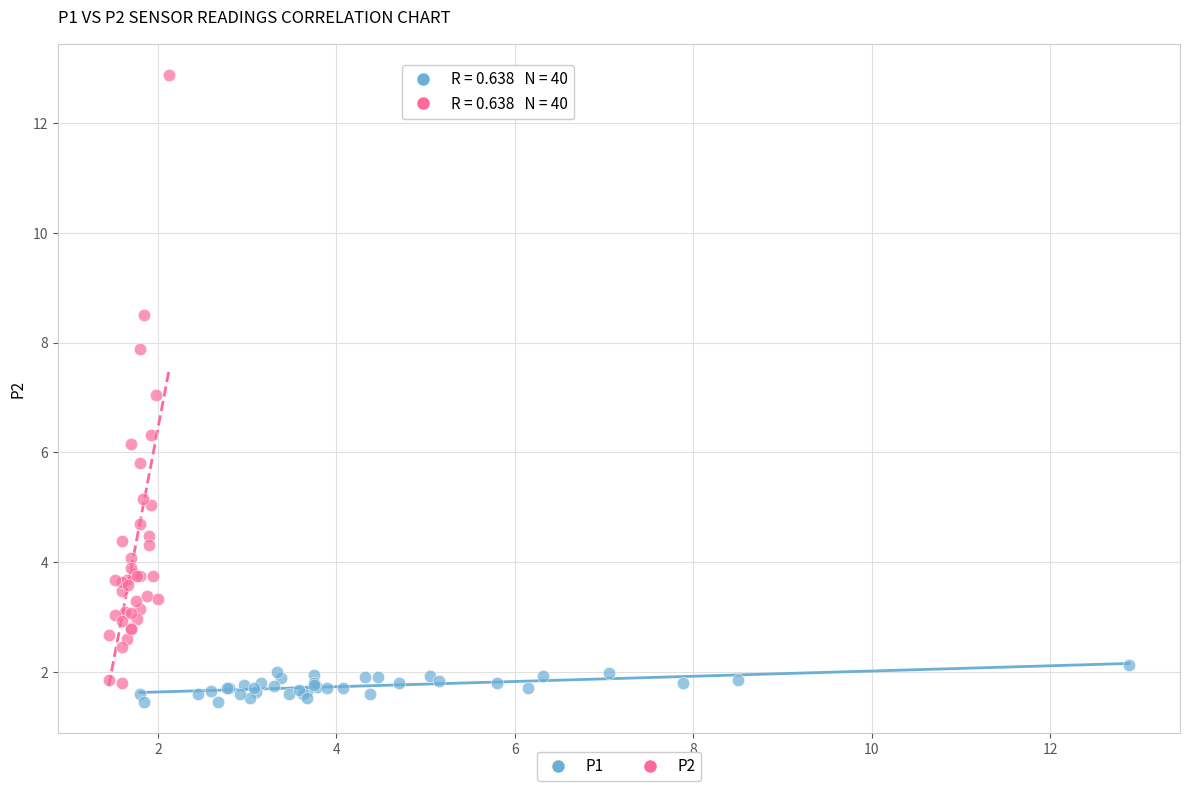

What are all the series names shown in the legend?

P1, P2